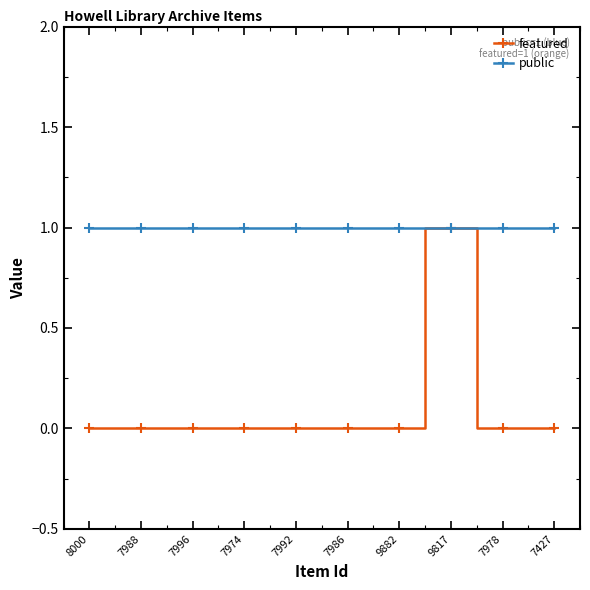

Is the value of public at 7988 greater than the value of featured at 7992?

Yes